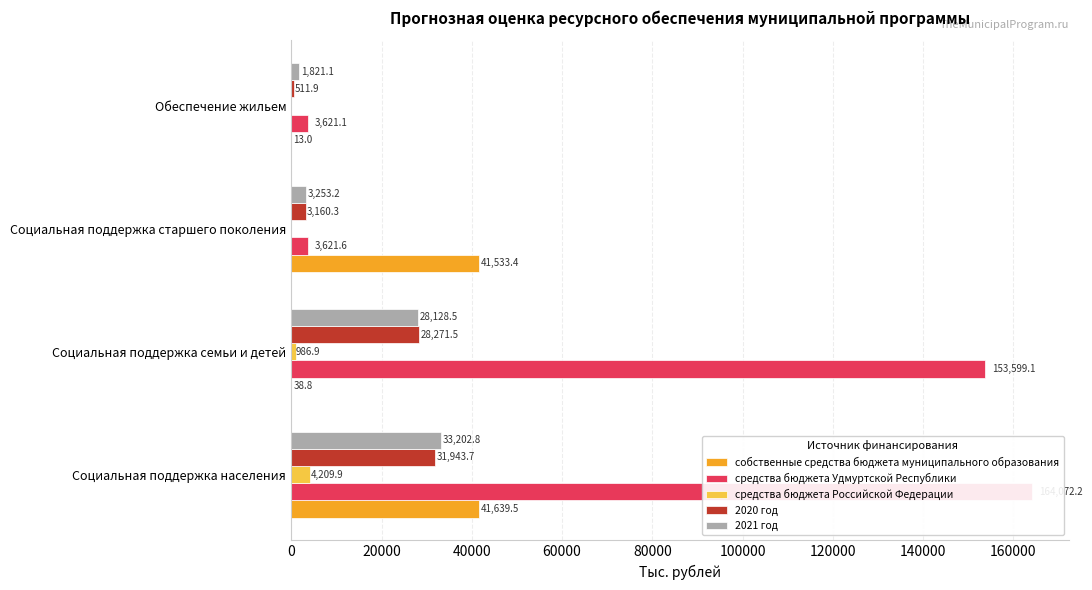

What is the sum of all средства бюджета Удмуртской Республики values?

324914.0